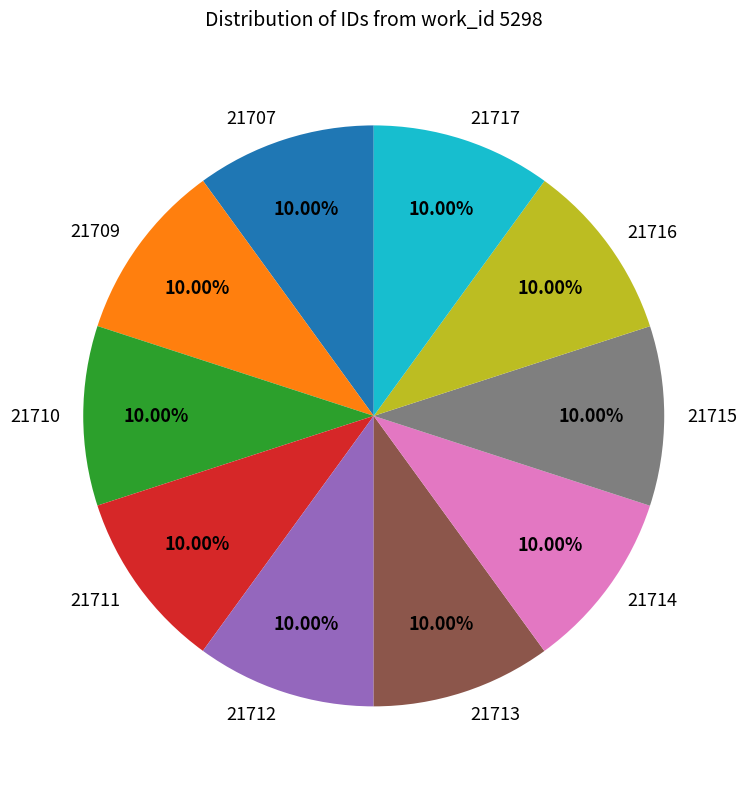

Do 21709 and 21716 together represent more than half of the pie?

No